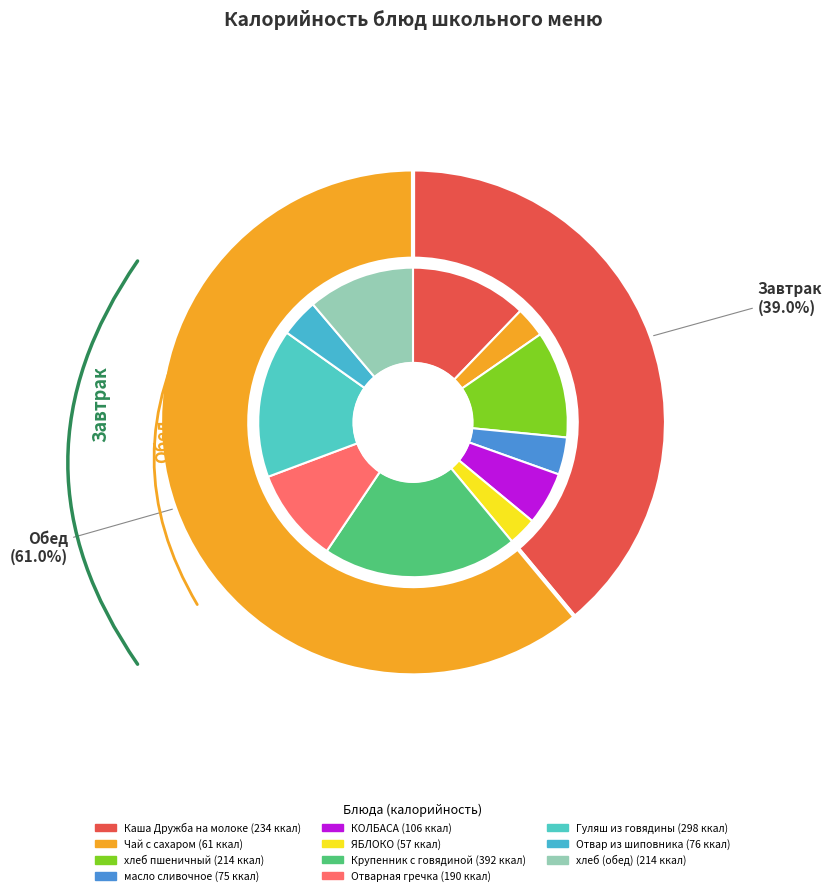

Is there any slice that represents more than half of the pie?

No